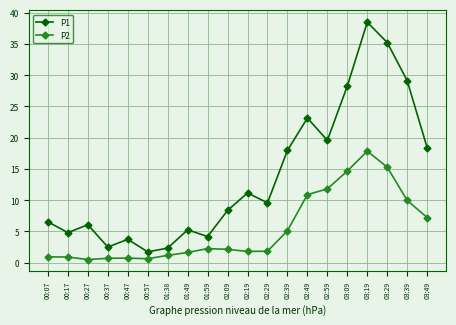

True or false: P2 and P1 intersect in this chart.

False